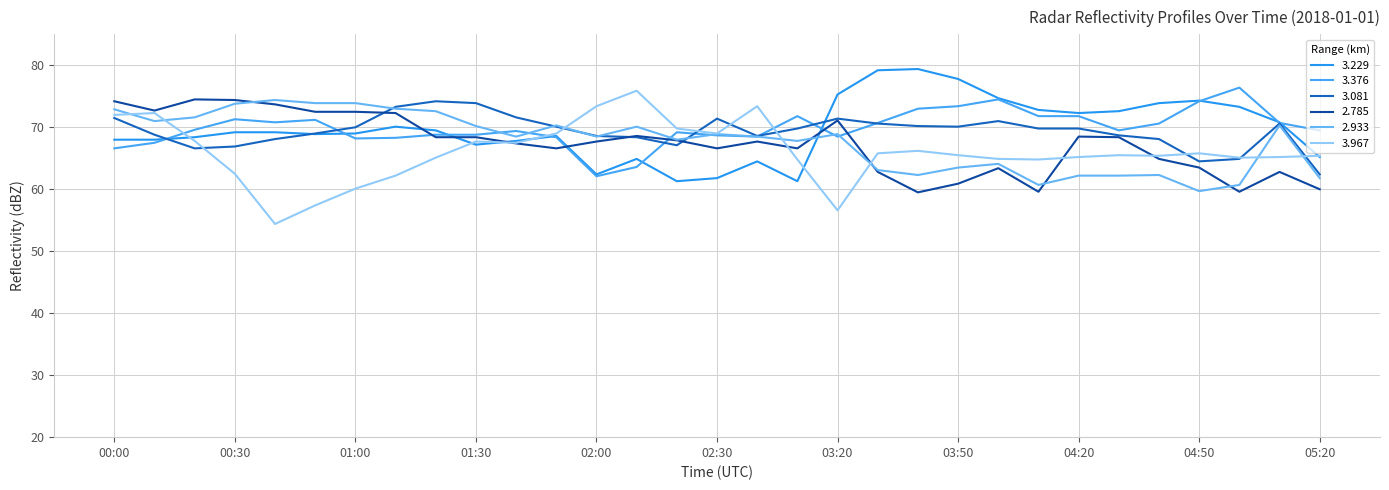

Does the chart display data point markers on the line(s)?

No